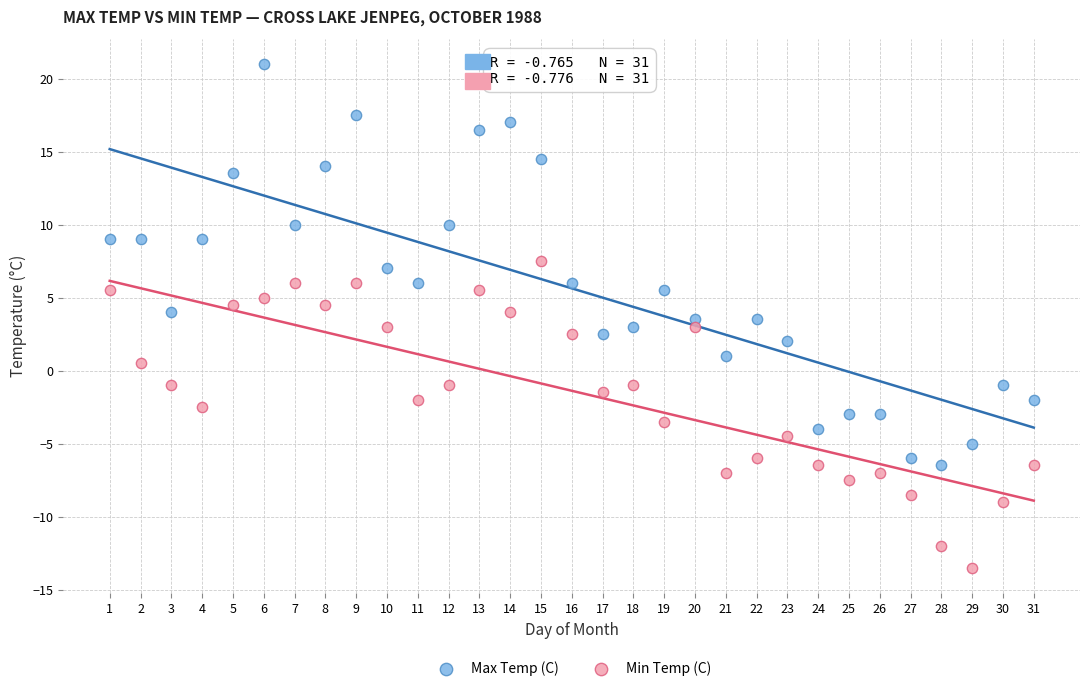

Which series has the largest Y range (max minus min)?

Max Temp (C)